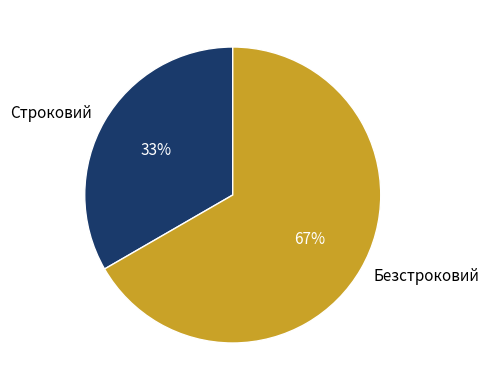

How many slices are in this pie chart?

2